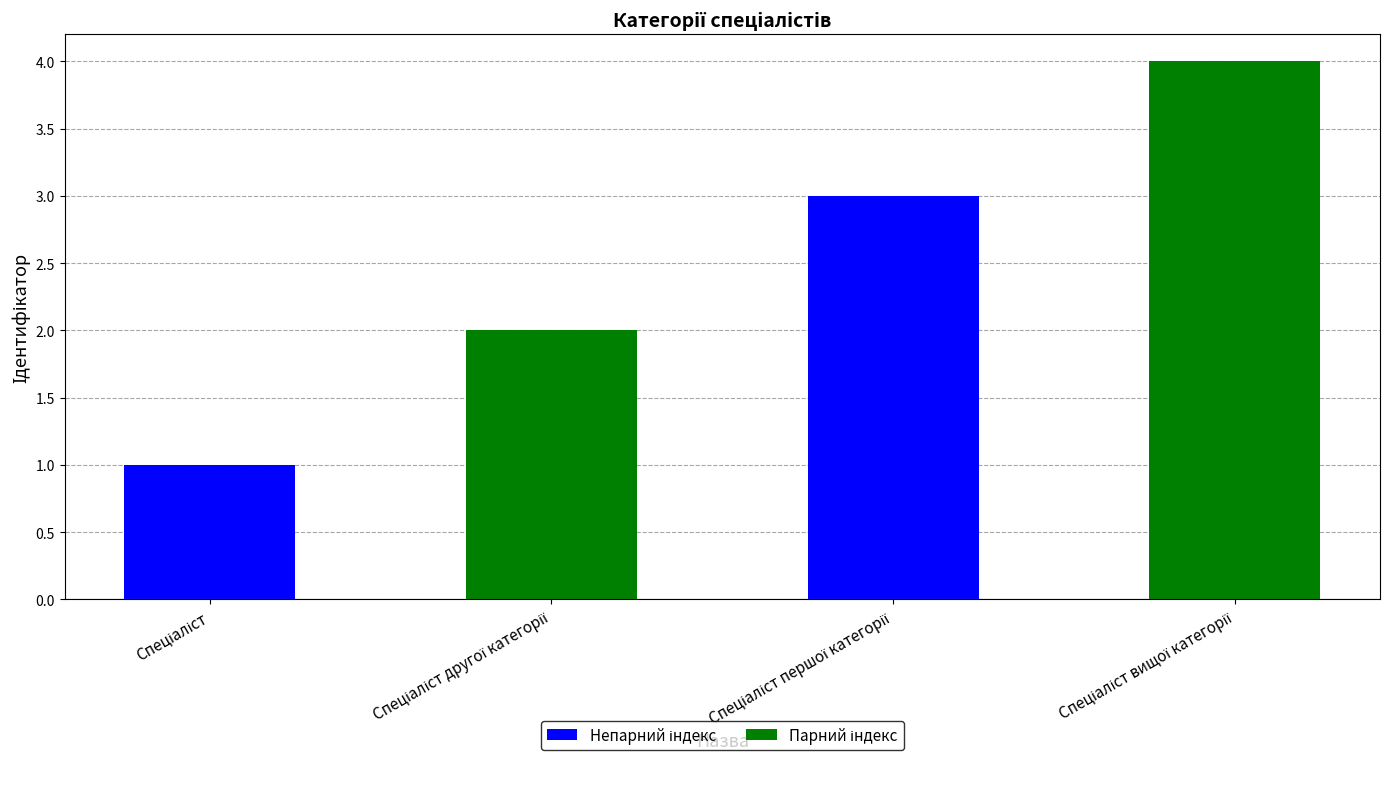

What is the difference between the maximum and minimum values?

3